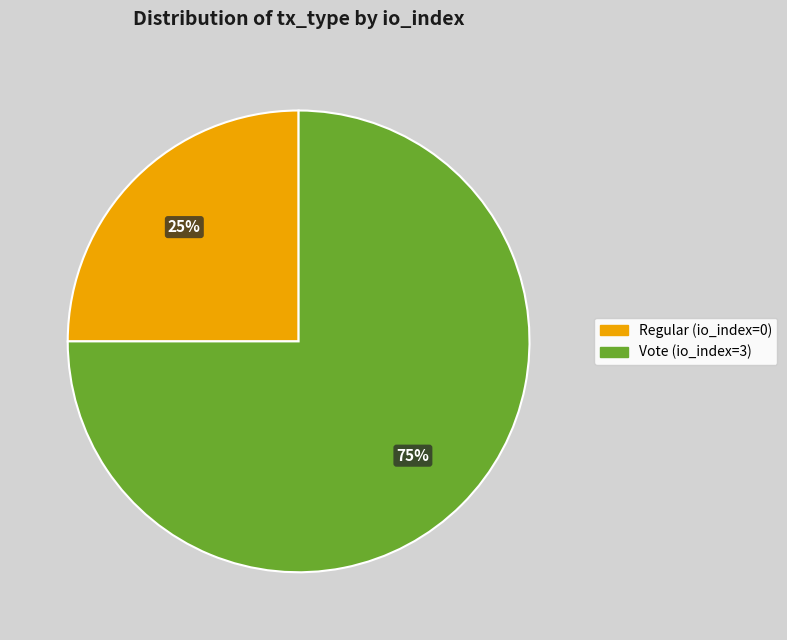

To the nearest percent, what is the combined percentage of Vote (io_index=3) and Regular (io_index=0)?

100%